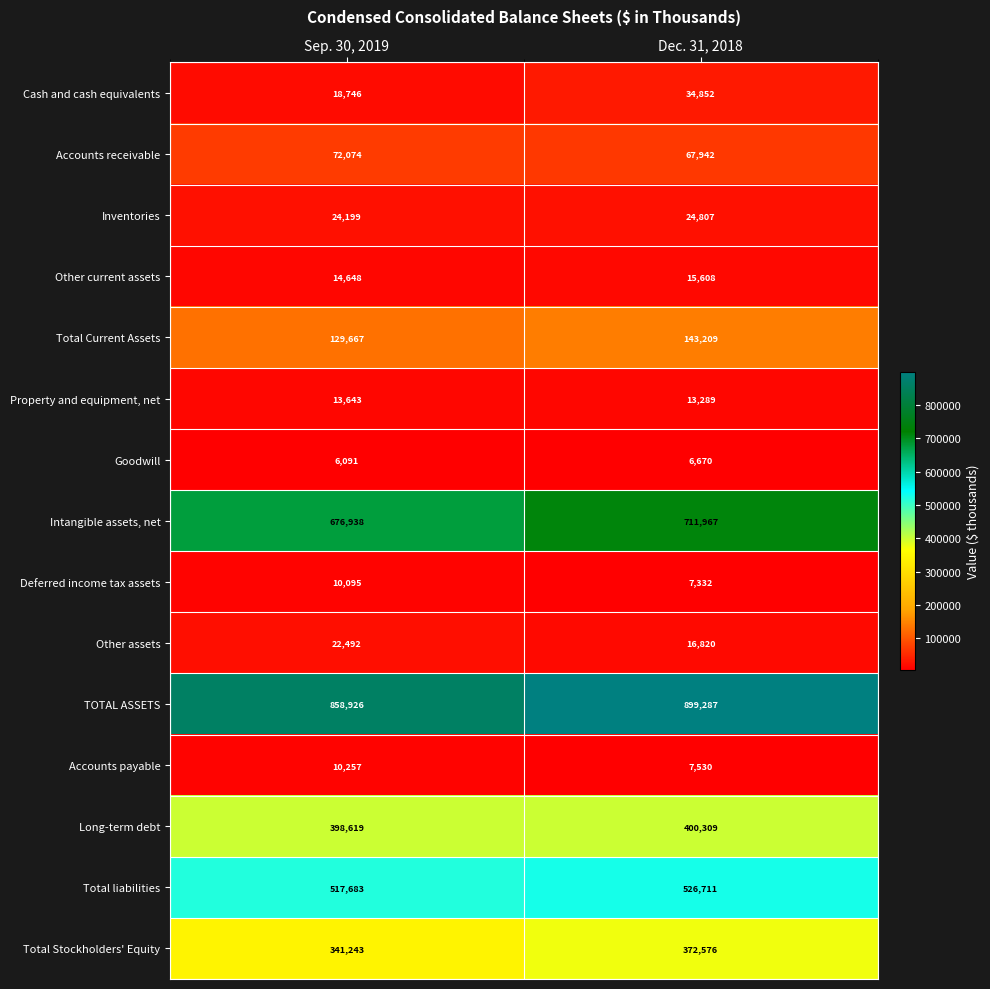

Rank the categories by TOTAL ASSETS value from highest to lowest.

Dec. 31, 2018, Sep. 30, 2019